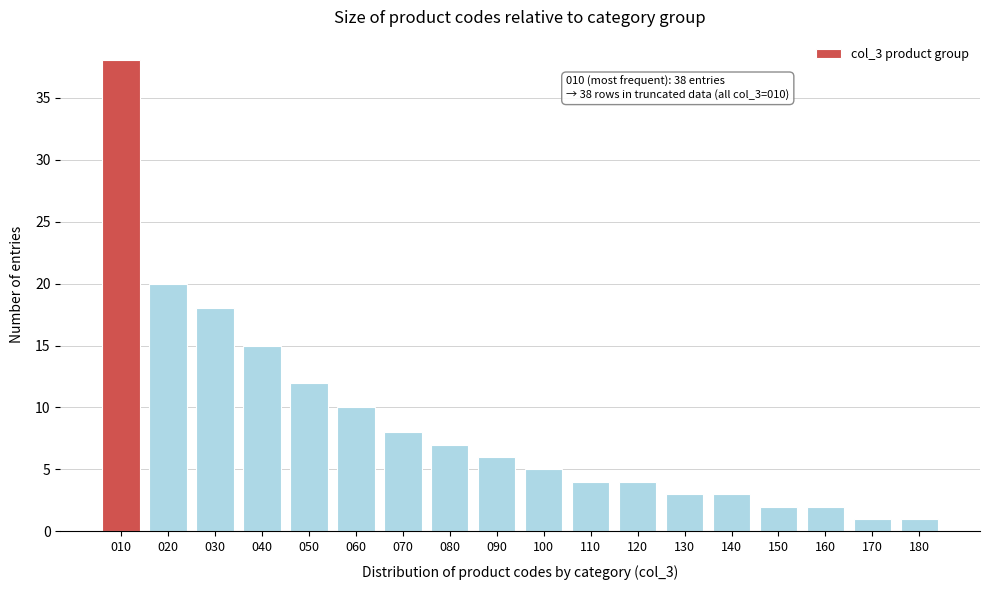

Reading left to right, what are all the values shown in this chart?

38	20	18	15	12	10	8	7	6	5	4	4	3	3	2	2	1	1